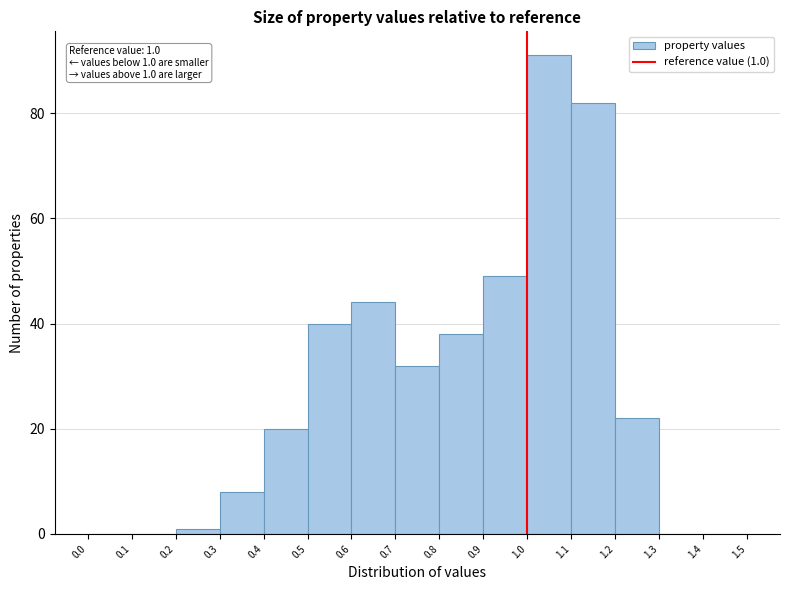

Over which range of the x-axis is the bar tallest?

1.0 to 1.1